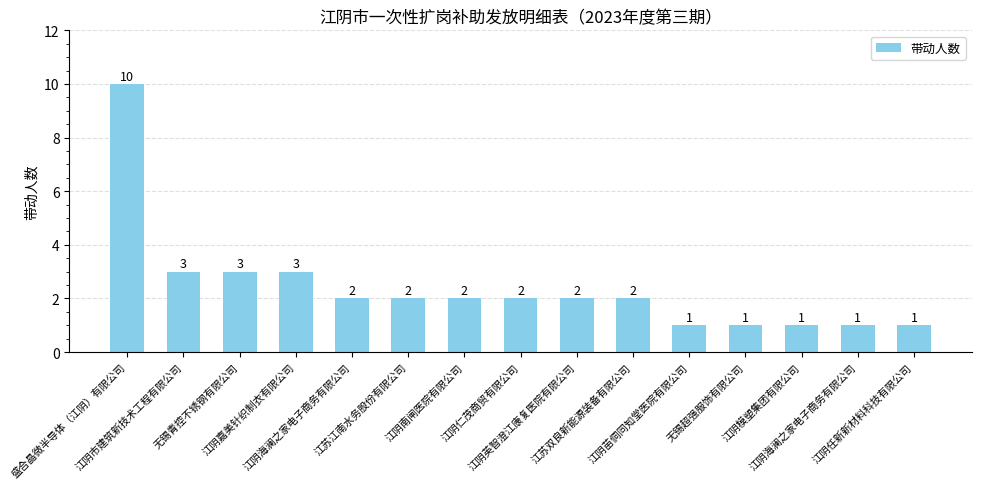

What is the value of the 15th bar from the left?

1